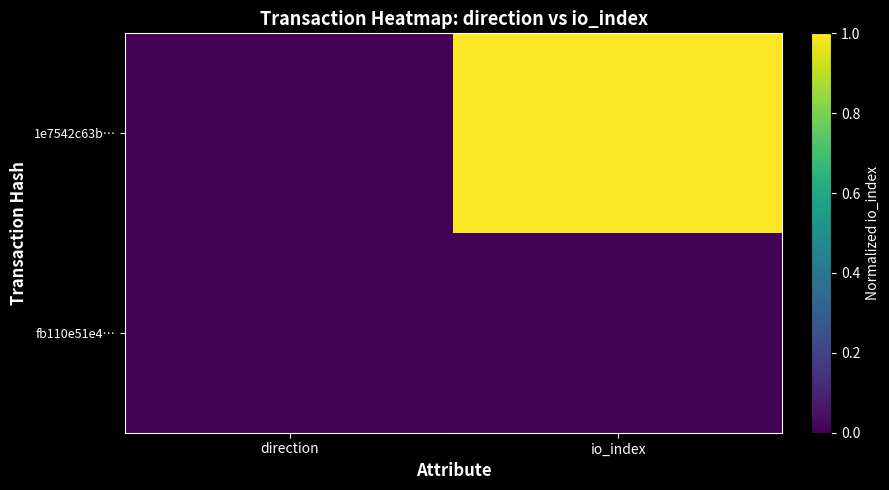

Which series changed the most between direction and io_index?

1e7542c63b…